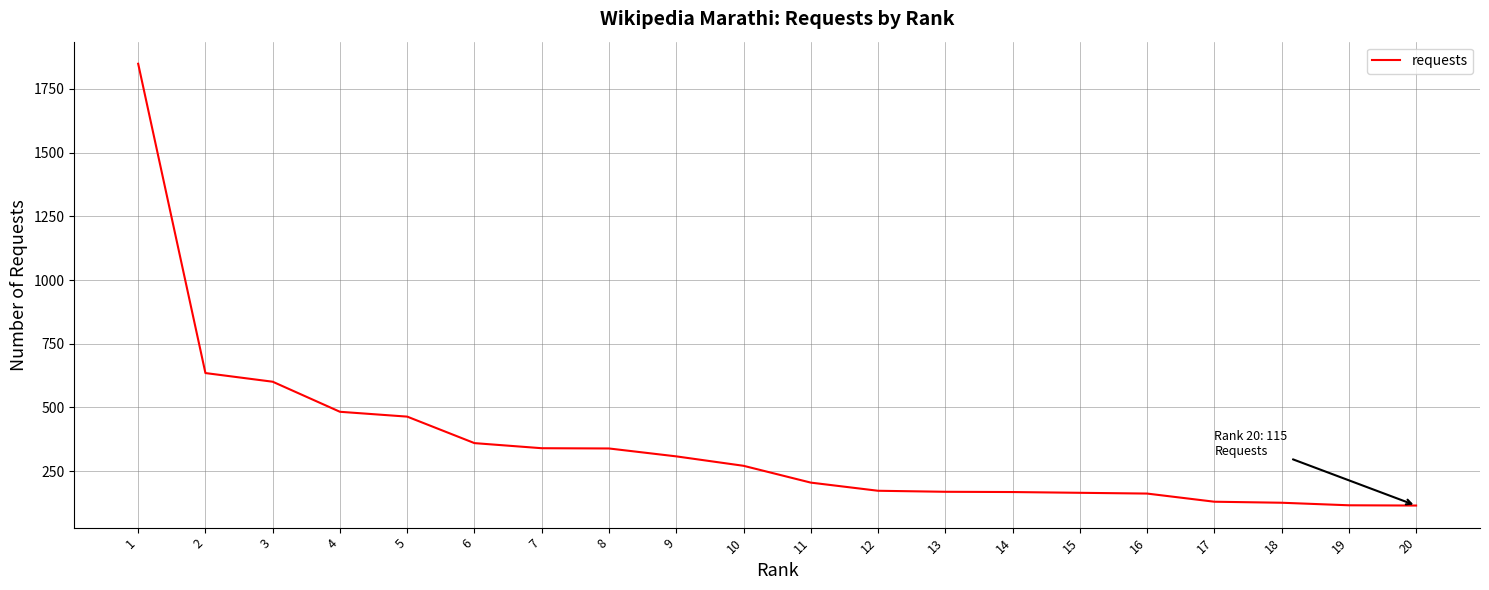

Approximately how many times larger is the value at 5 compared to 11?

2.3